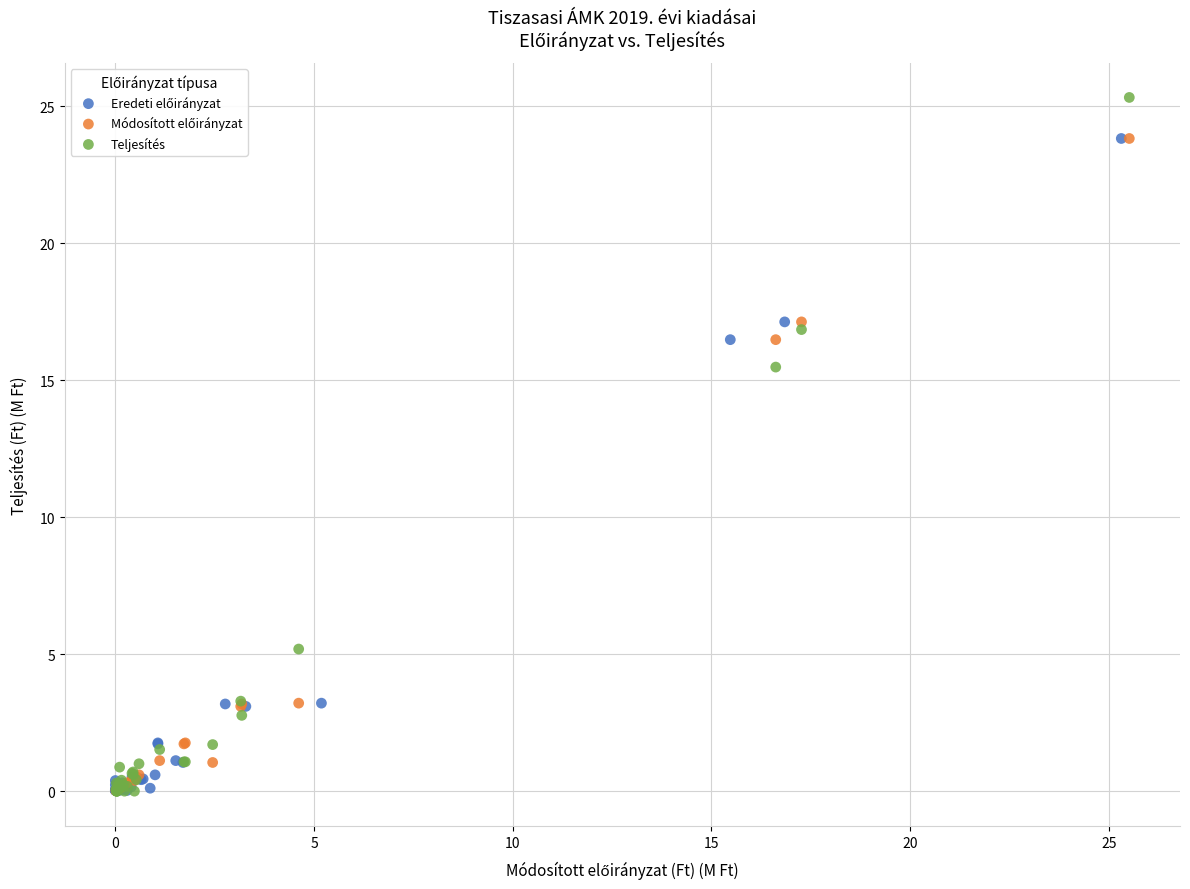

Which series has the largest Y range (max minus min)?

Teljesítés